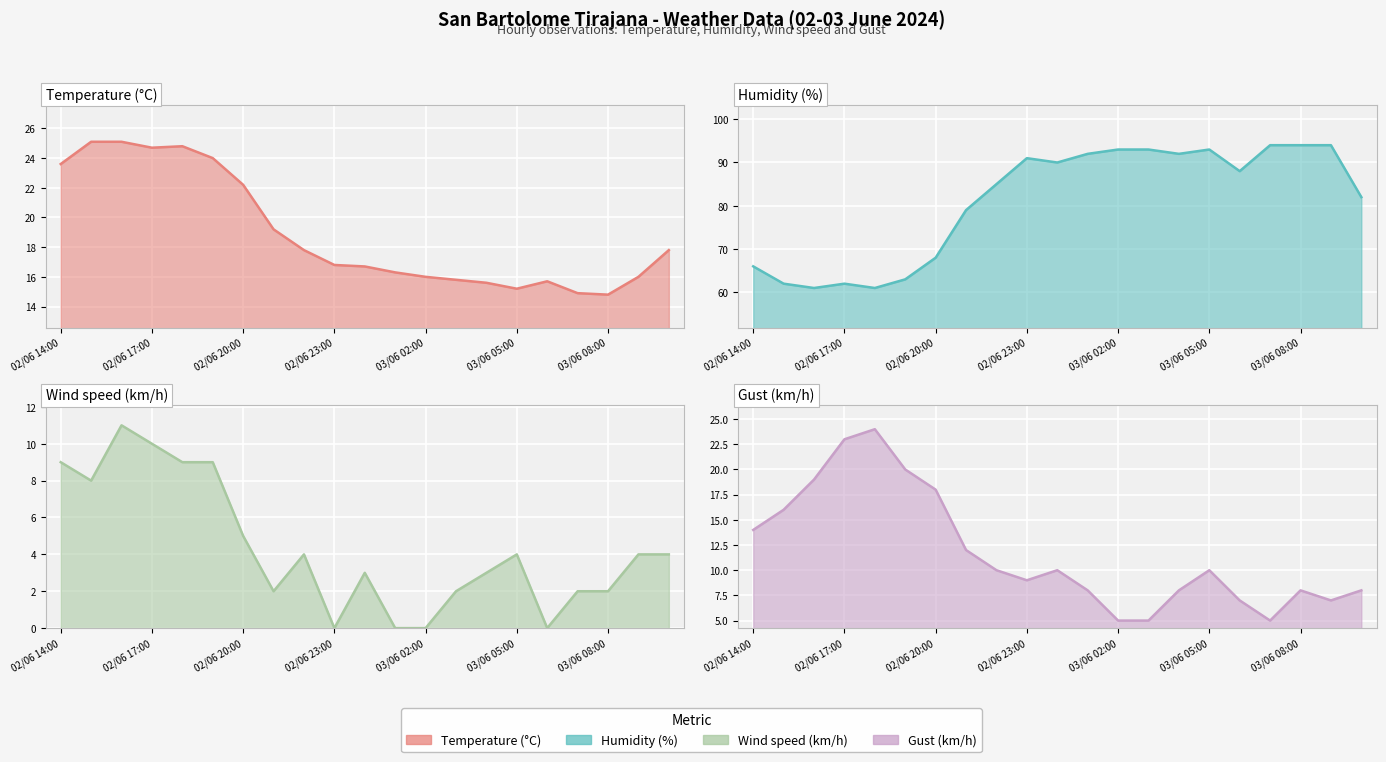

Which series has the widest spread of values?

Humidity (%) line